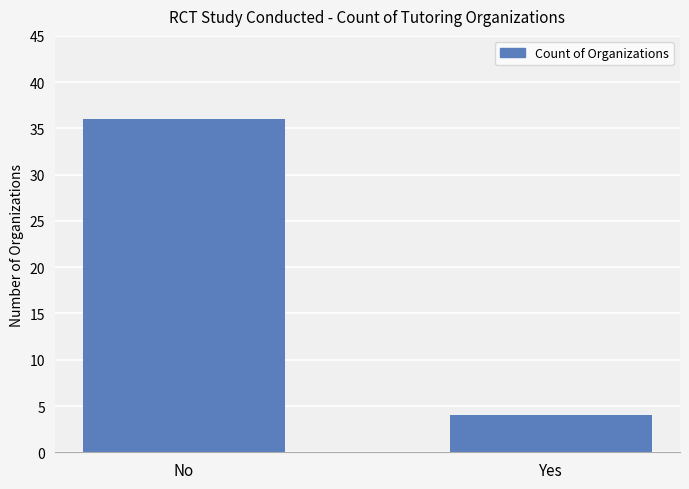

At which category does the chart reach its peak across all series?

No